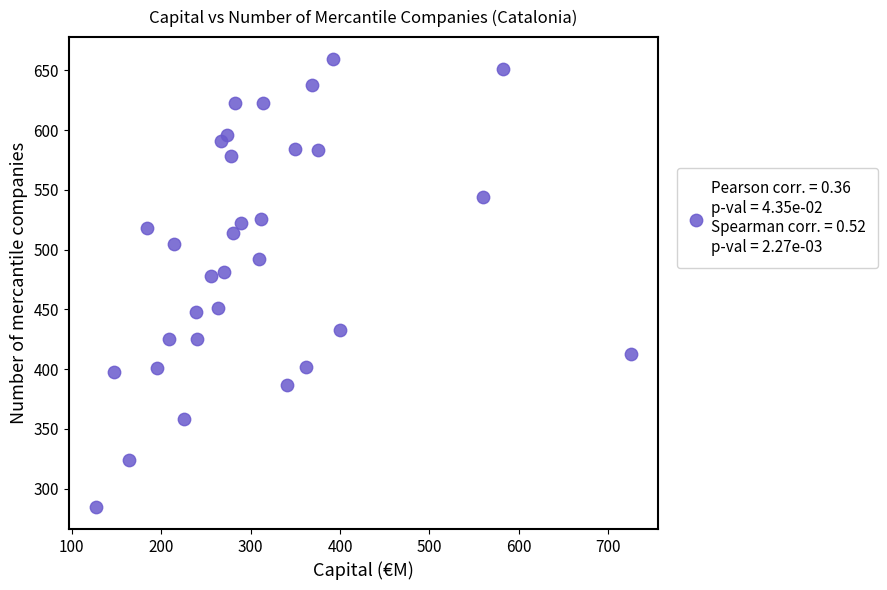

What is the range of Y values (max minus min)?

374